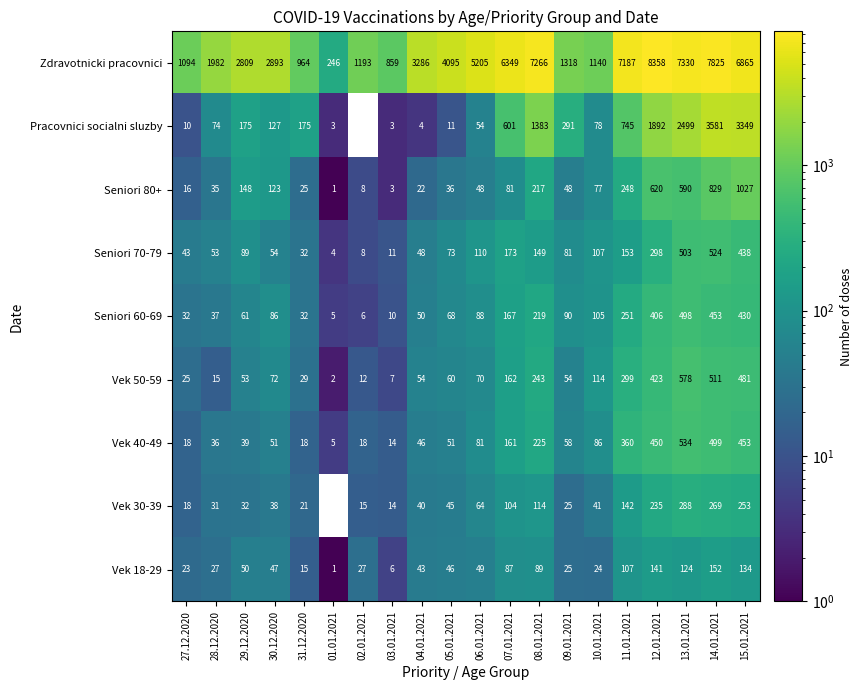

What is the sum of the Pracovnici socialni sluzby values at 28.12.2020 and 02.01.2021?

74